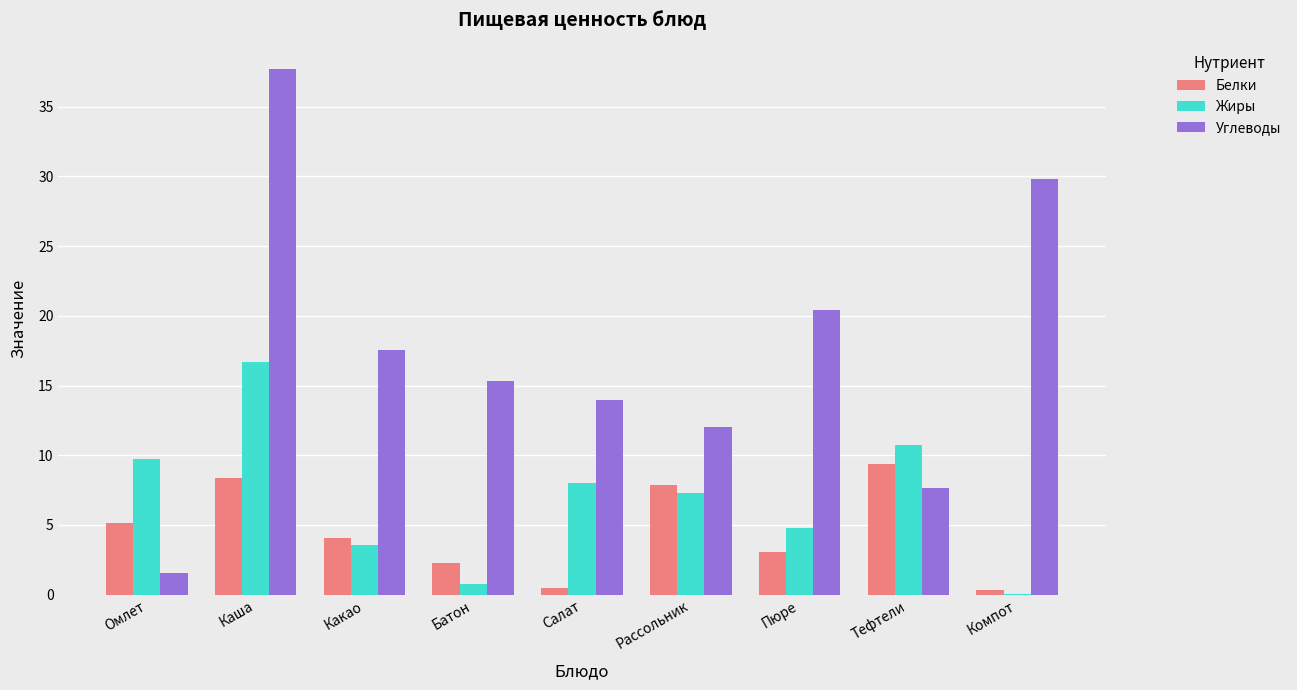

What is the approximate value of Белки at Рассольник?

7.8